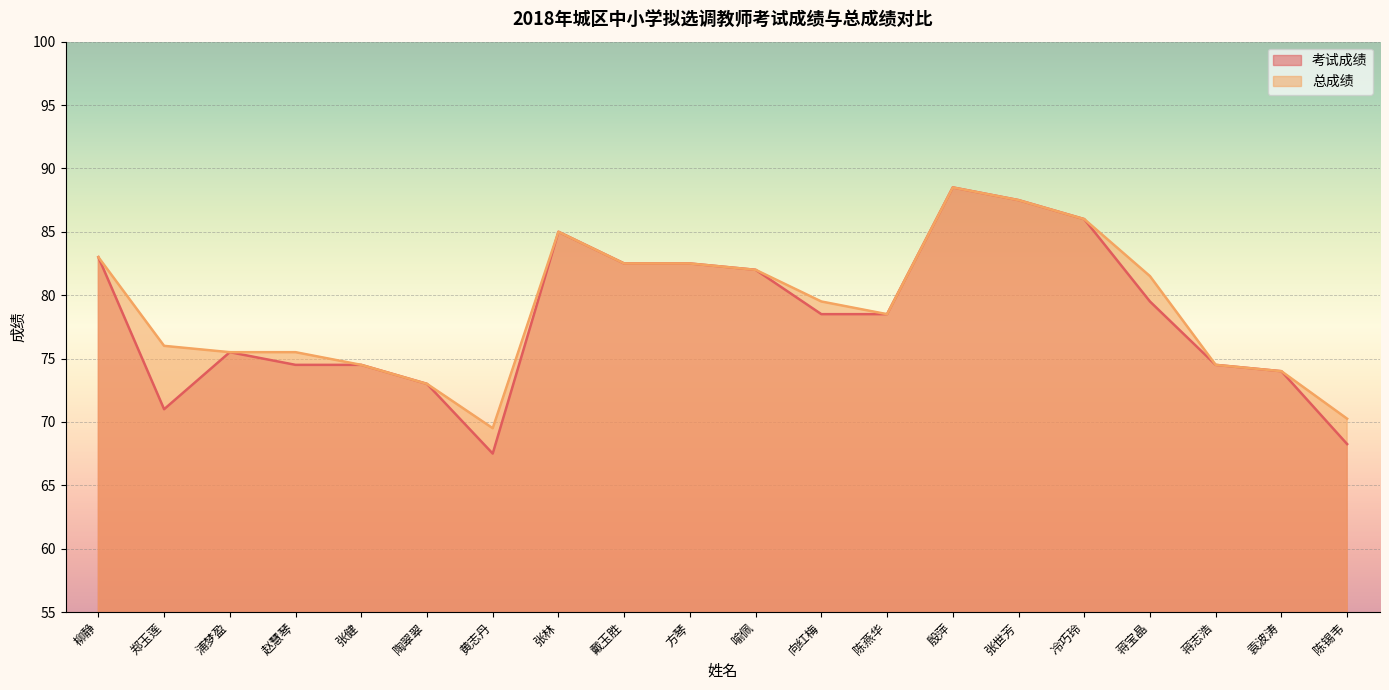

Which label corresponds to the smallest value in the chart?

黄志丹